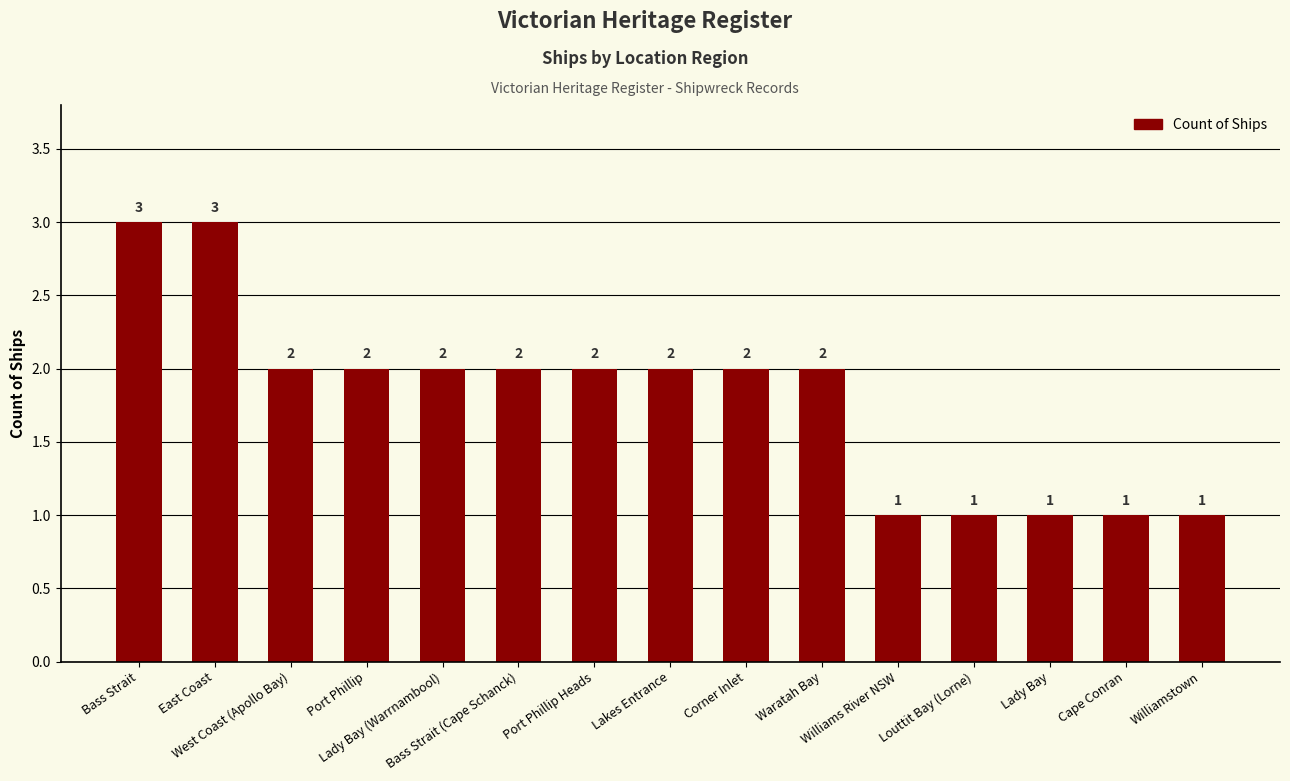

What is the sum of the values at Cape Conran and West Coast (Apollo Bay)?

3